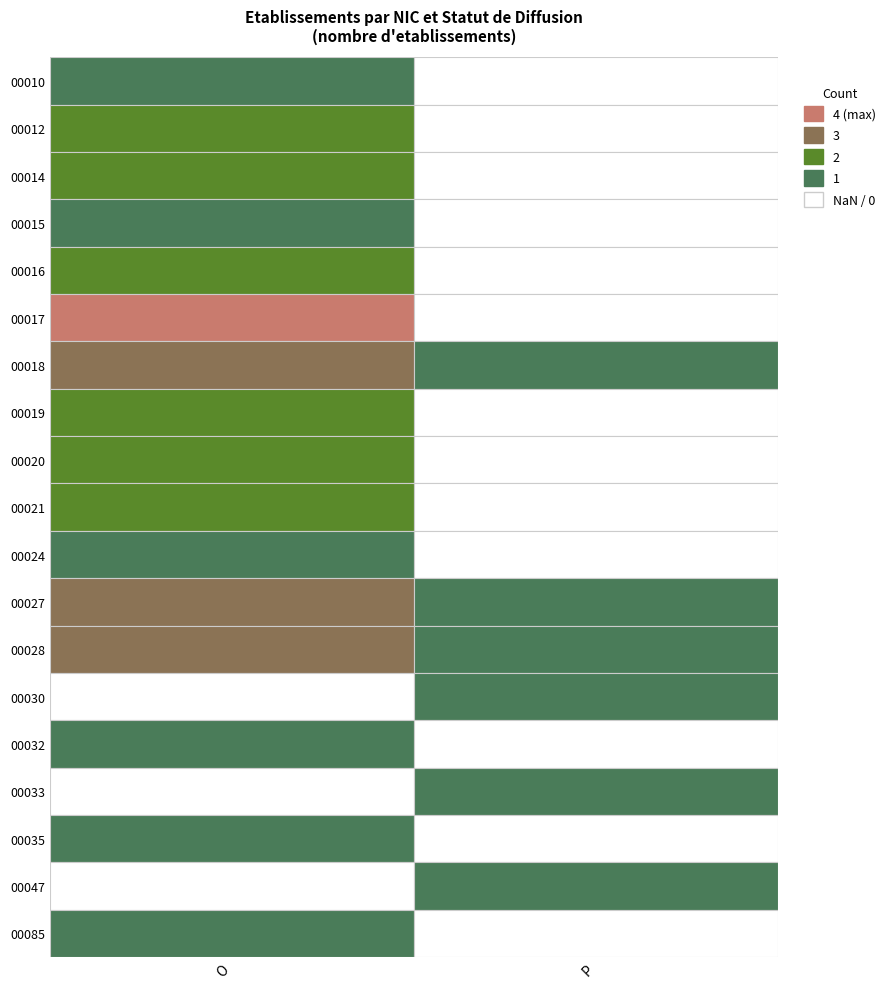

Rank the series by their maximum value, from highest to lowest.

00017, 00018, 00027, 00028, 00012, 00014, 00016, 00019, 00020, 00021, 00010, 00015, 00024, 00030, 00032, 00033, 00035, 00047, 00085